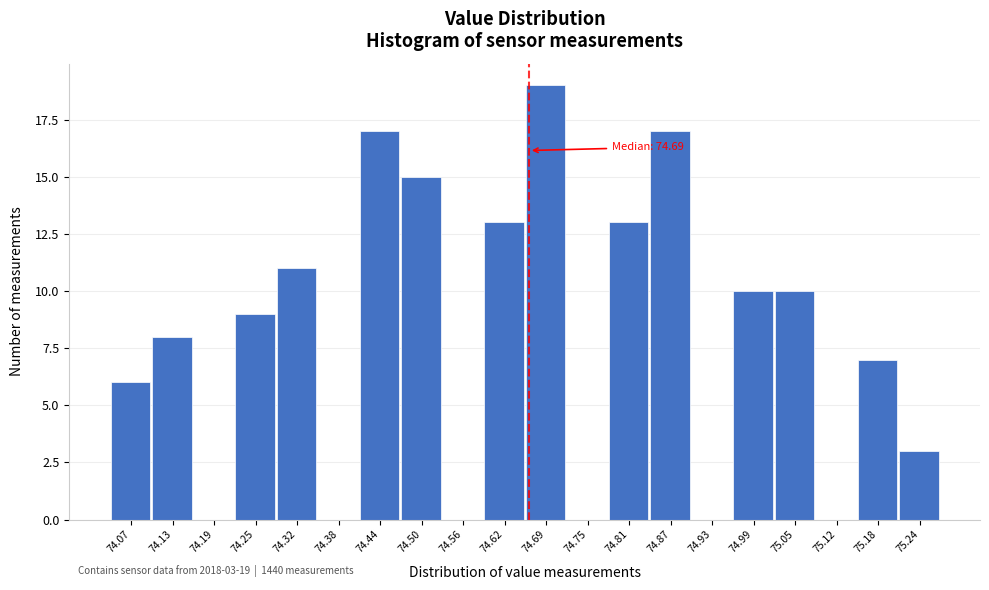

Reading left to right, transcribe all the data shown in this chart.

74.07=6	74.13=8	74.19=0	74.25=9	74.32=11	74.38=0	74.44=17	74.50=15	74.56=0	74.62=13	74.69=19	74.75=0	74.81=13	74.87=17	74.93=0	74.99=10	75.05=10	75.12=0	75.18=7	75.24=3